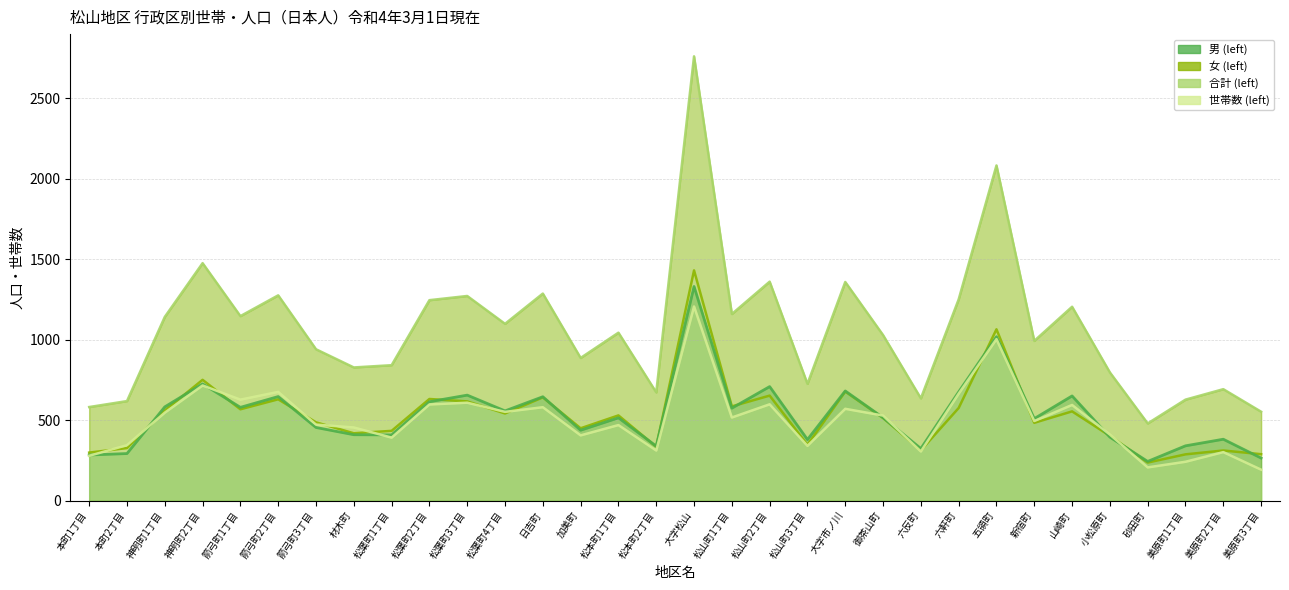

What position from the left is 山崎町?

27